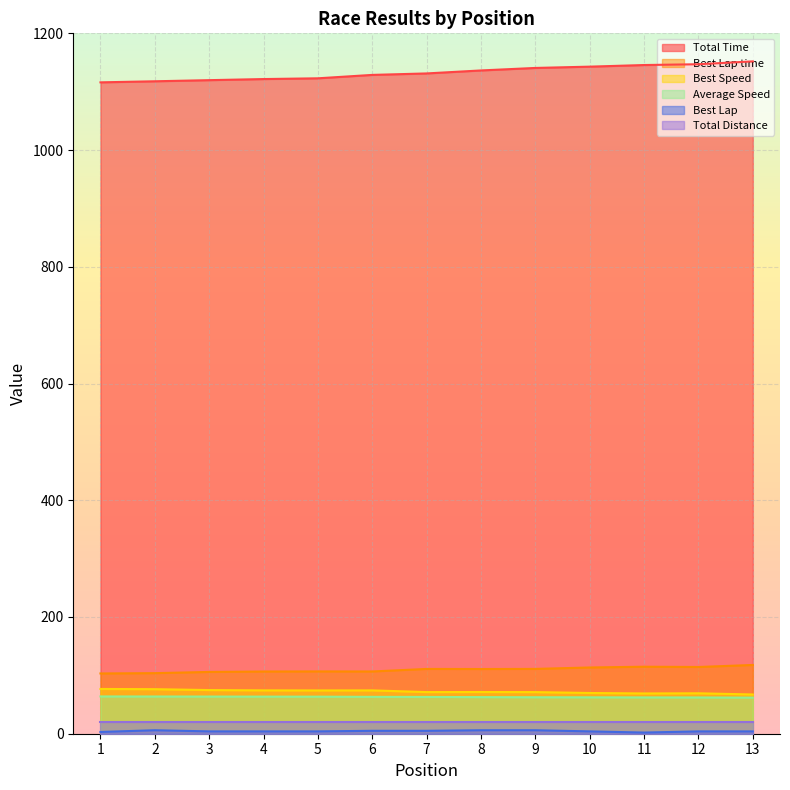

At which label does Average Speed reach its minimum?

13